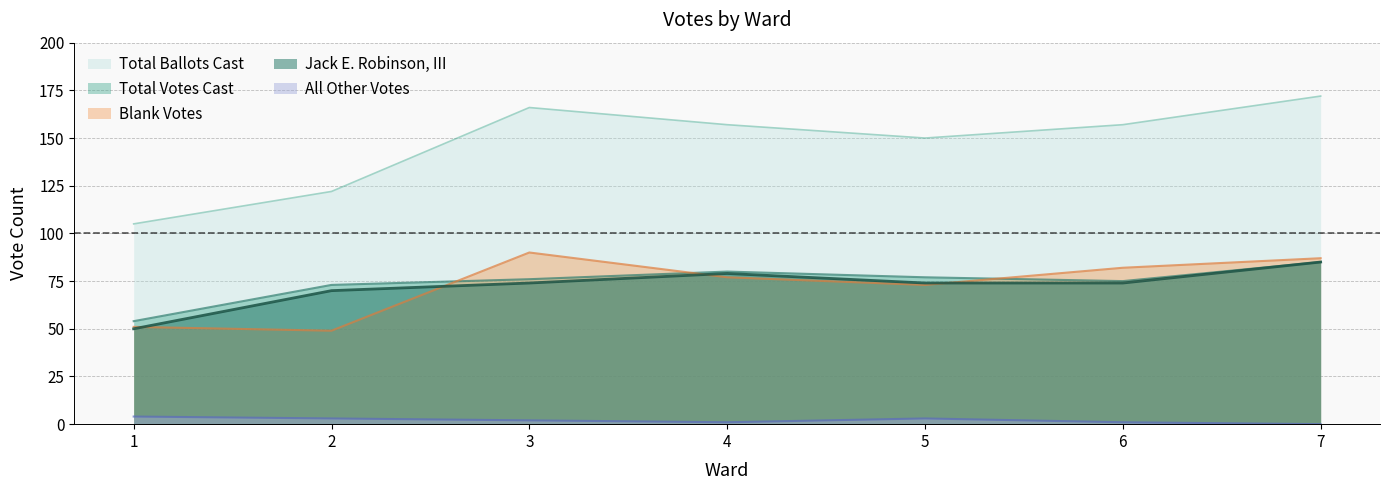

What is the value of the Jack E. Robinson, III point at the 5th from the left?

74